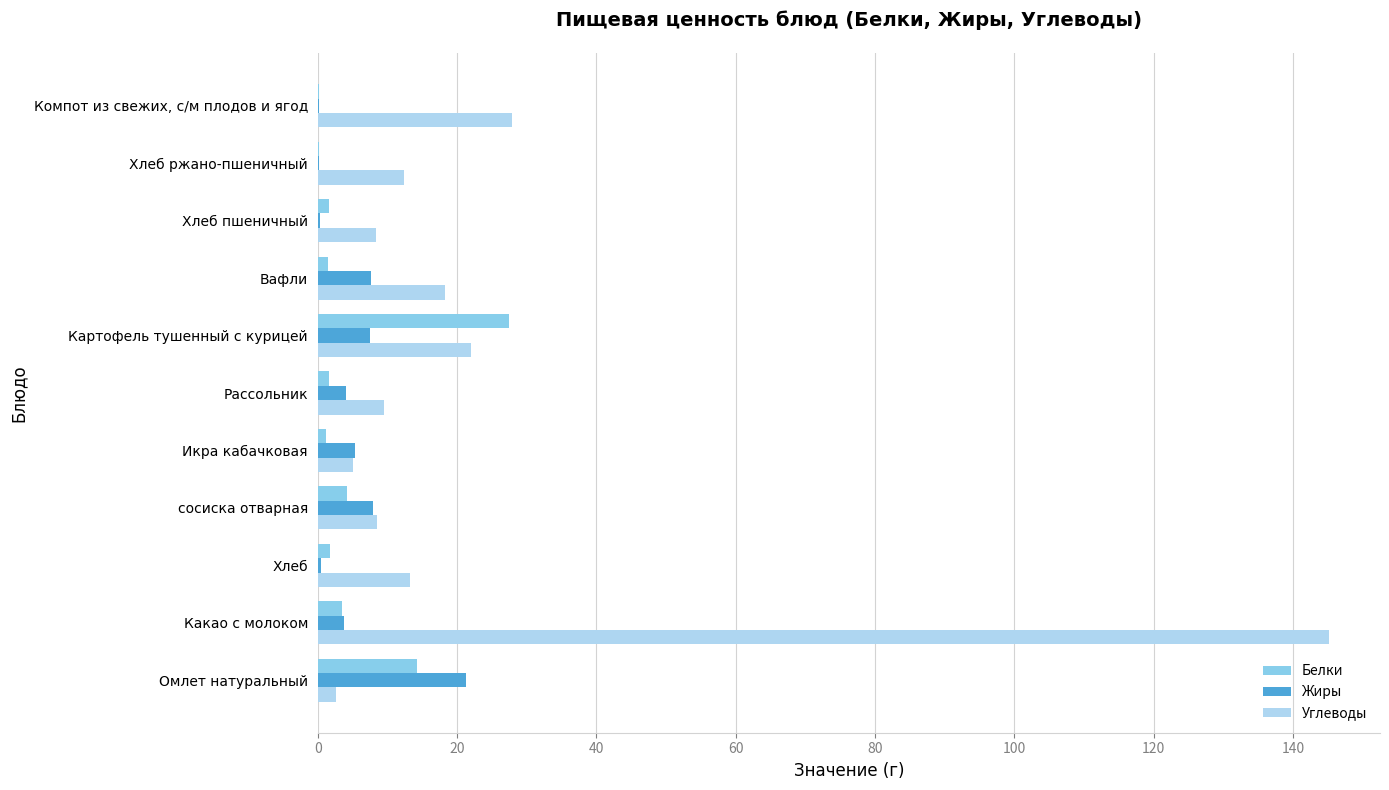

What is the average value of the Жиры series?

5.3